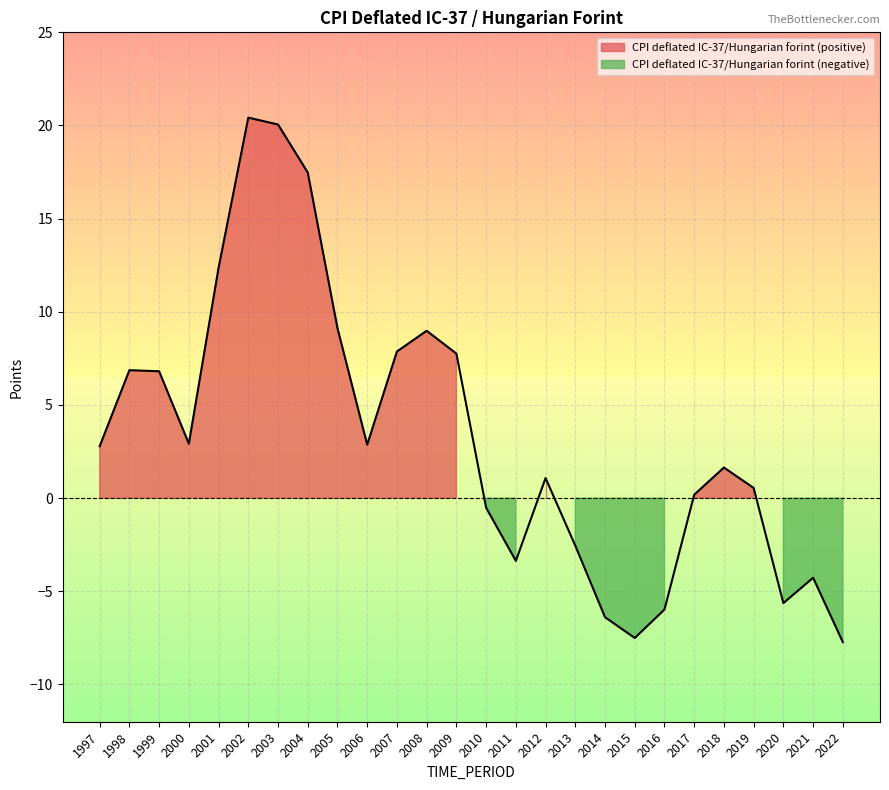

What is the average value?

3.3